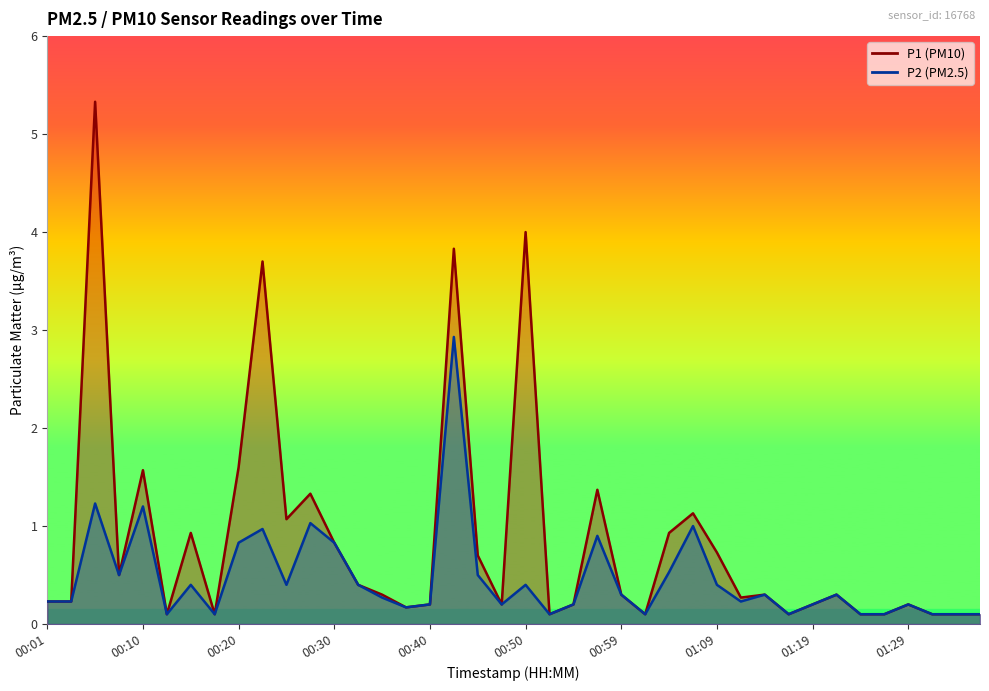

True or false: P2 (line) and P1 (line) cross at least once.

False